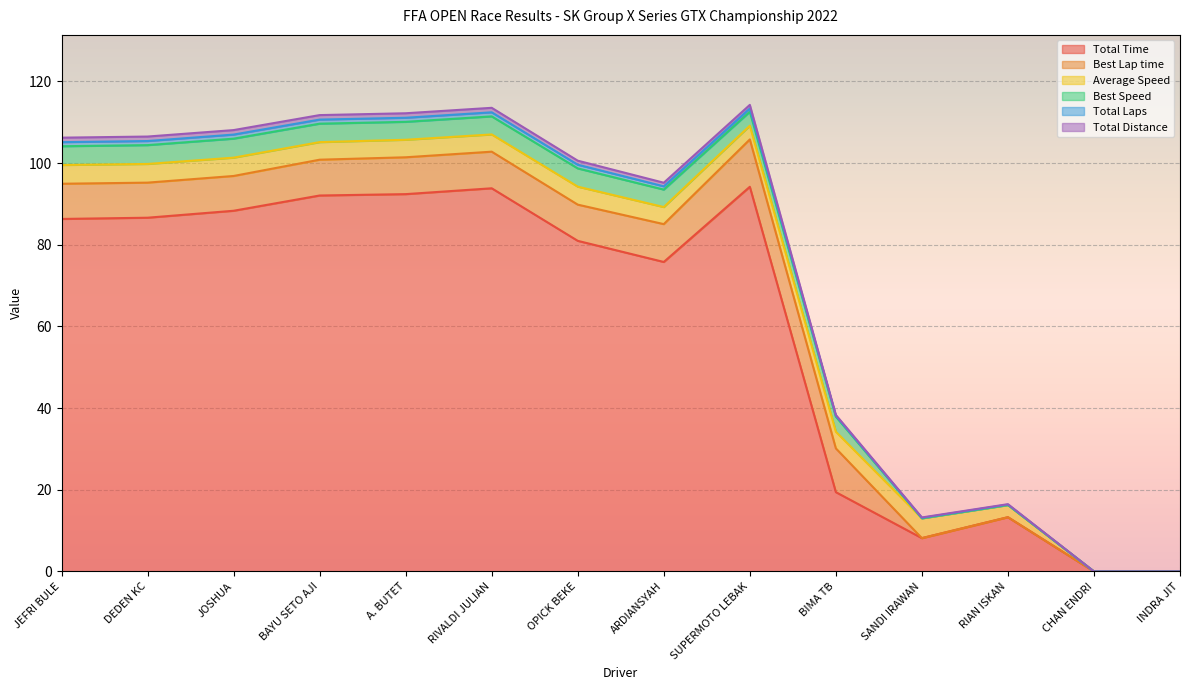

Is it true that Total Time equals 160.7 at RIVALDI JULIAN?

False